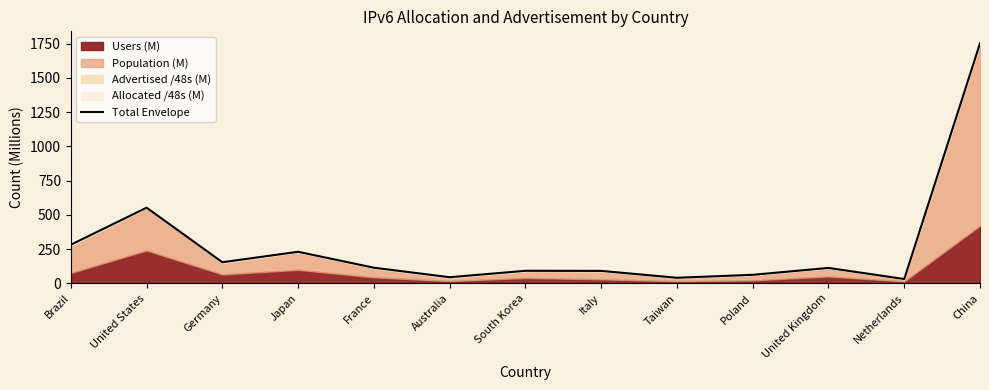

How many data points are above 112?

7